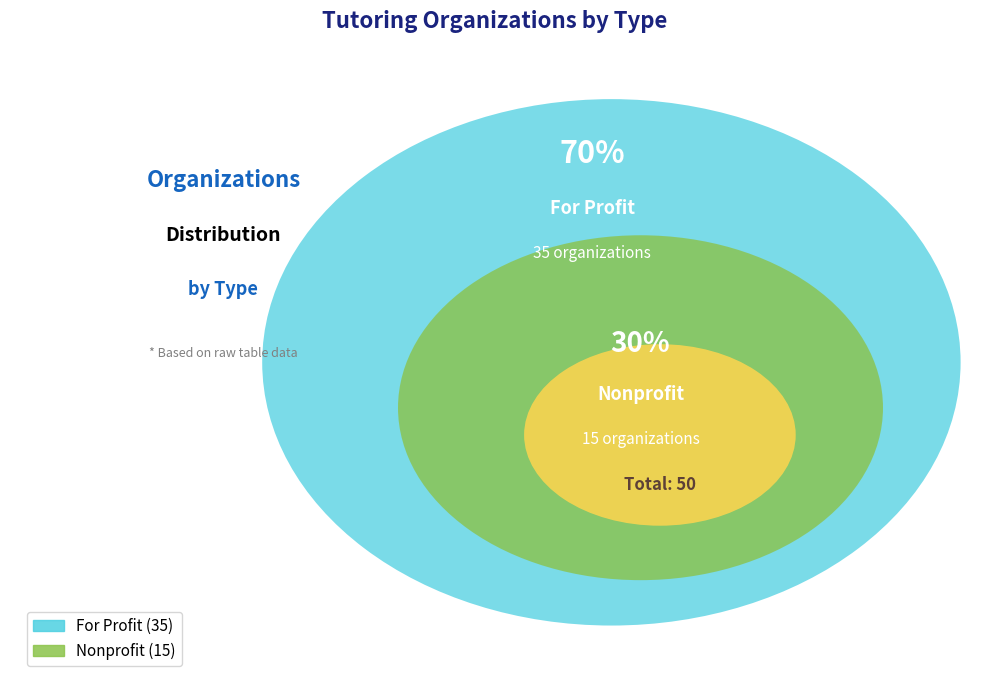

Rank the categories by value from lowest to highest.

Nonprofit, For Profit